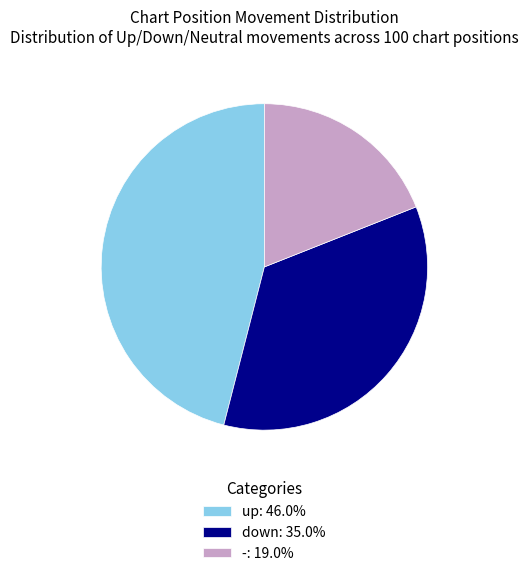

Between down and -, which is larger?

down